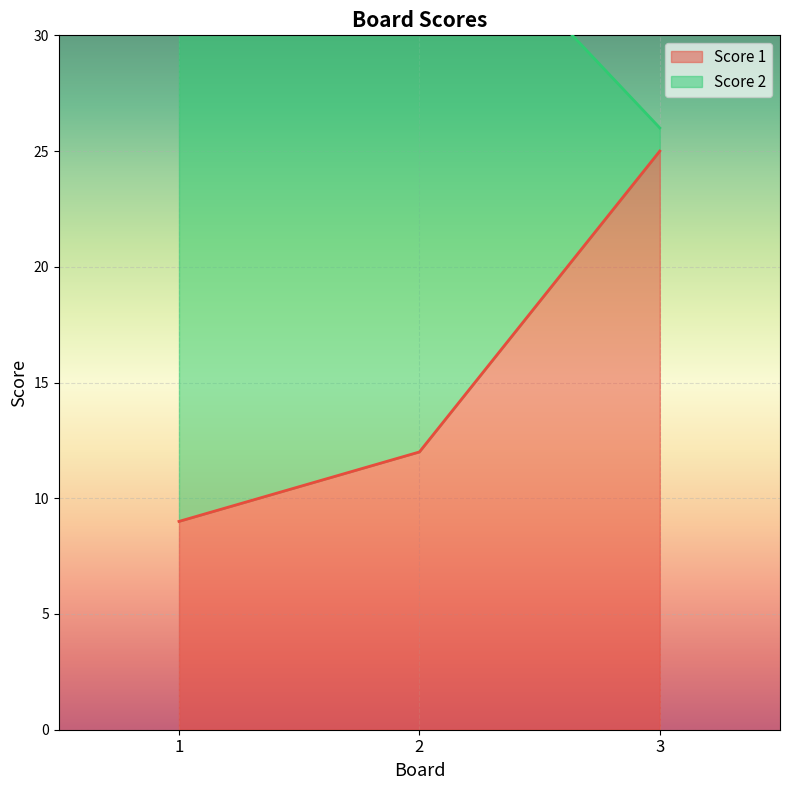

The chart shows a value of 13 at 3. True or false?

False